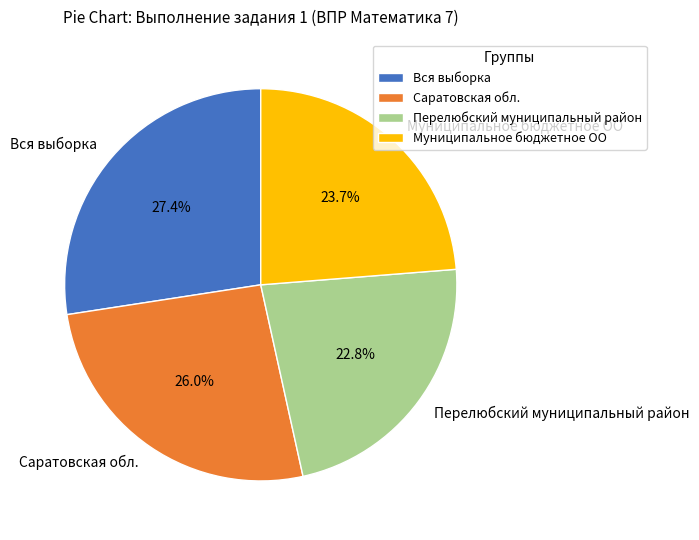

To the nearest percent, what is the average slice percentage?

25%